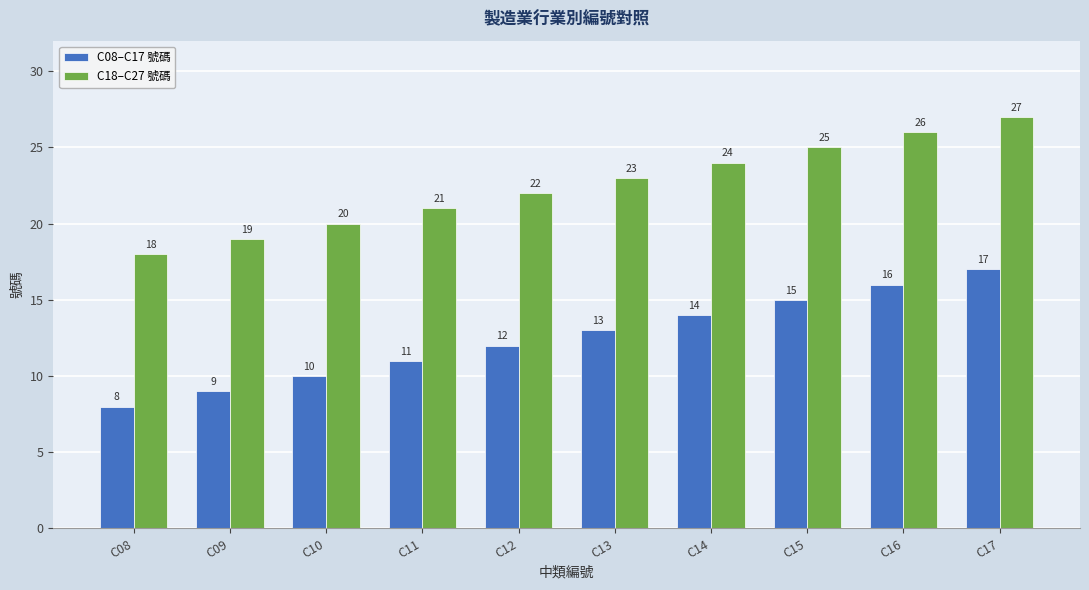

What is the value of the C08–C17 號碼 bar at the 1st from the left?

8